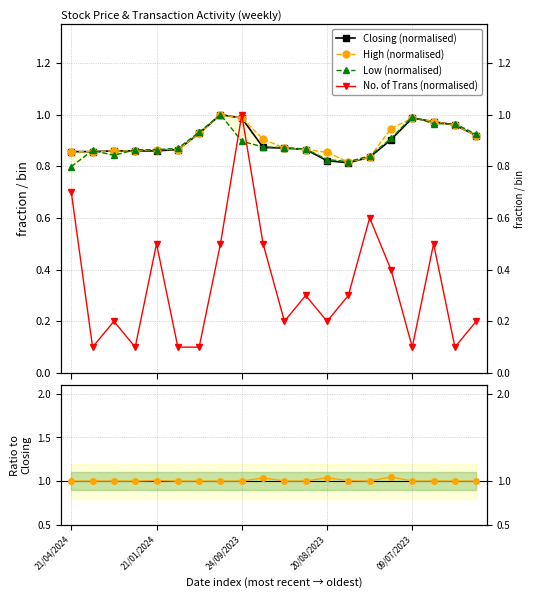

True or false: High / Closing ratio has more than 0 points higher than both neighbors.

True